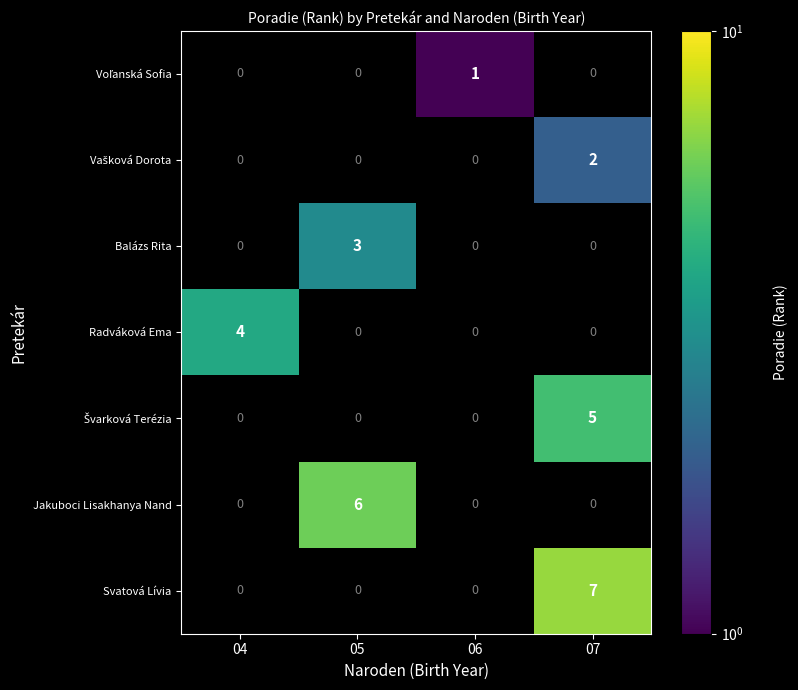

How many data points does each series have?

4